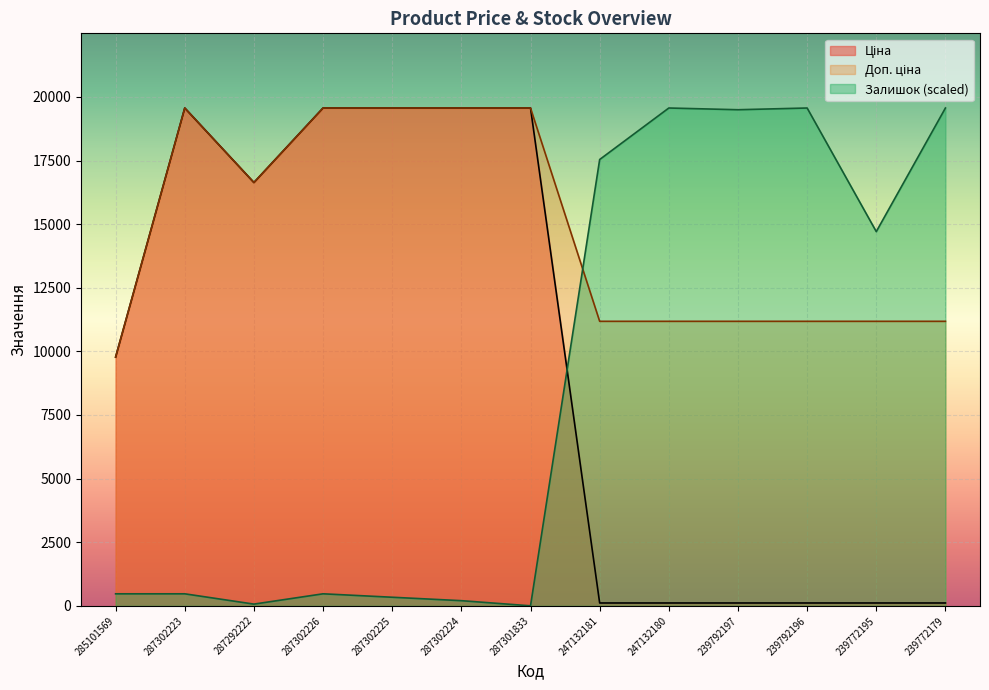

The value of Доп. ціна at 287301833 is 8757.0. True or false?

False